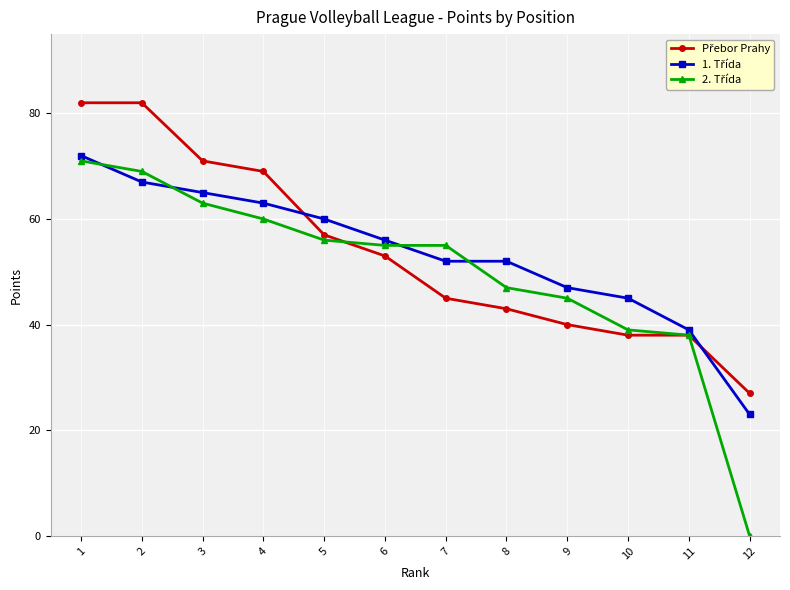

Count the number of categories in the chart.

12